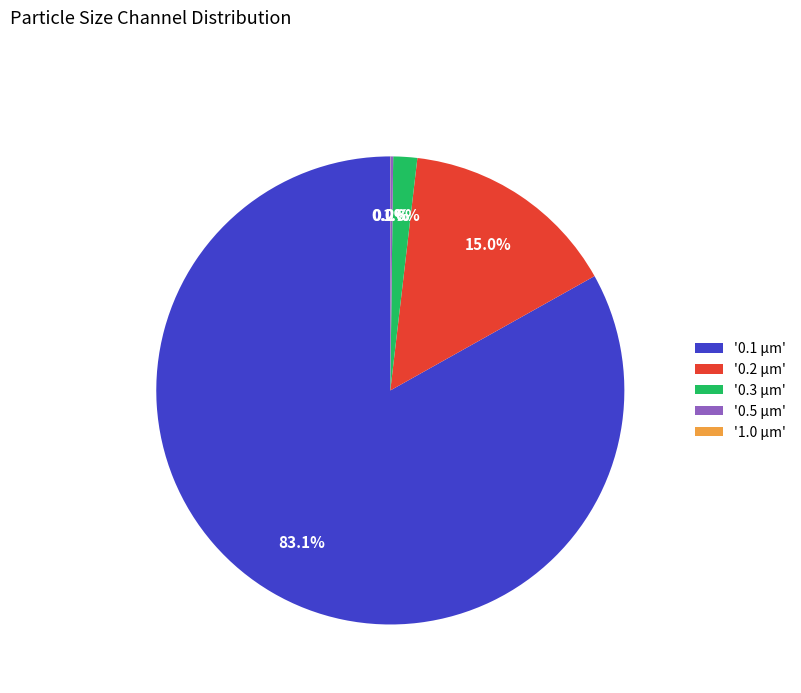

Is there any slice that represents more than half of the pie?

Yes